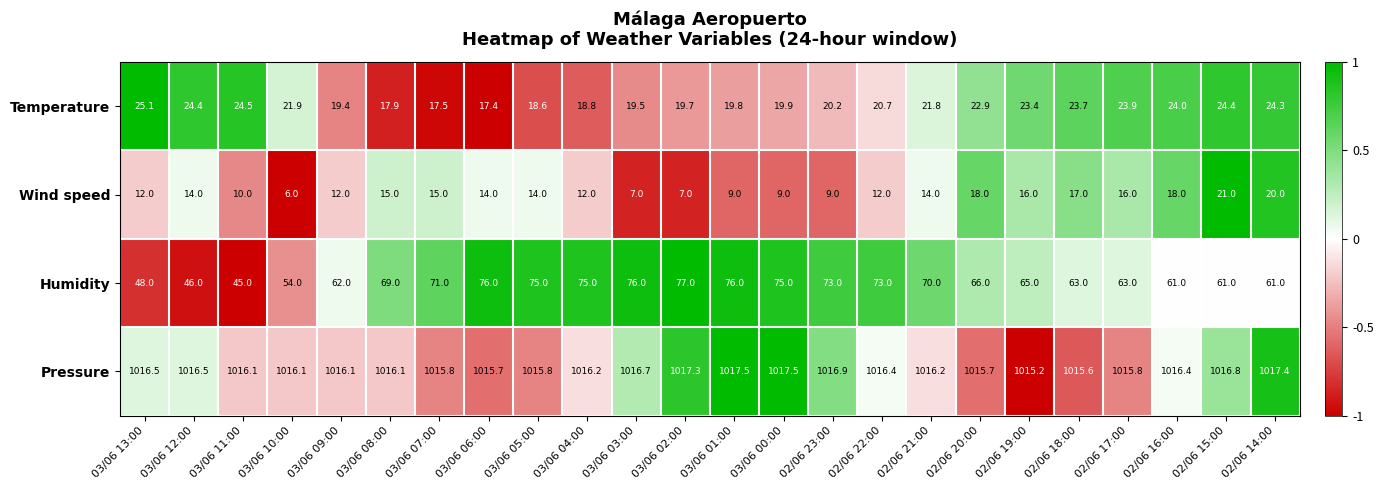

True or false: Pressure has a value of 1015.7 at 03/06 06:00.

True